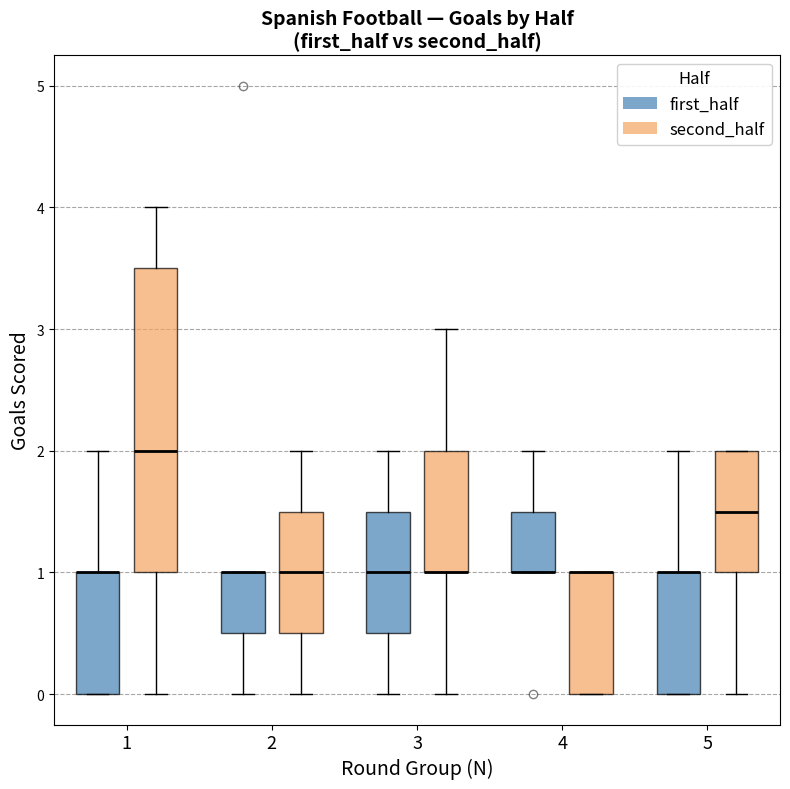

Where is the lower edge of the box for 4 (second_half) on the y-axis? The values are not printed on the chart, so give them approximately, as read against the axis.

0.0